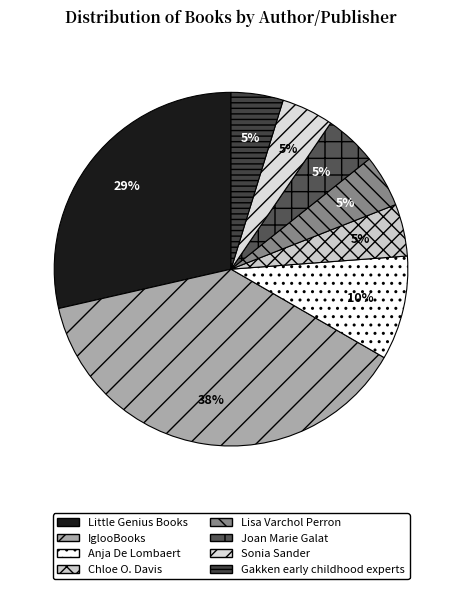

Does IglooBooks account for over 50% of the chart?

No